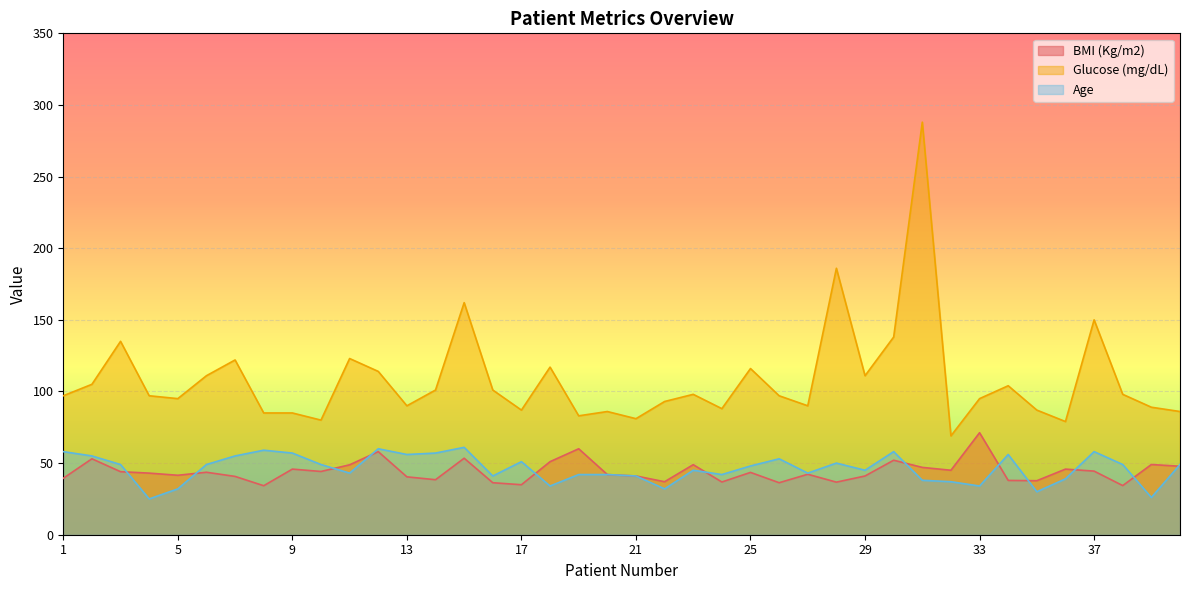

What are all the series names shown in the legend?

BMI (Kg/m2), Glucose (mg/dL), Age